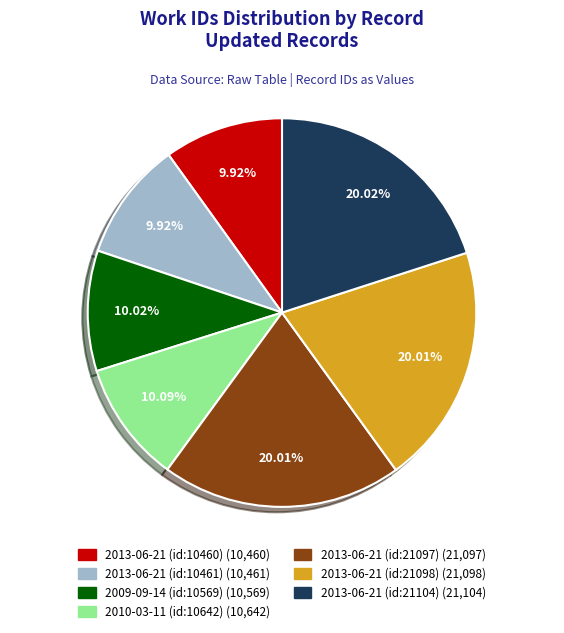

Do 2009-09-14 (id:10569) and 2013-06-21 (id:10460) together represent more than half of the pie?

No